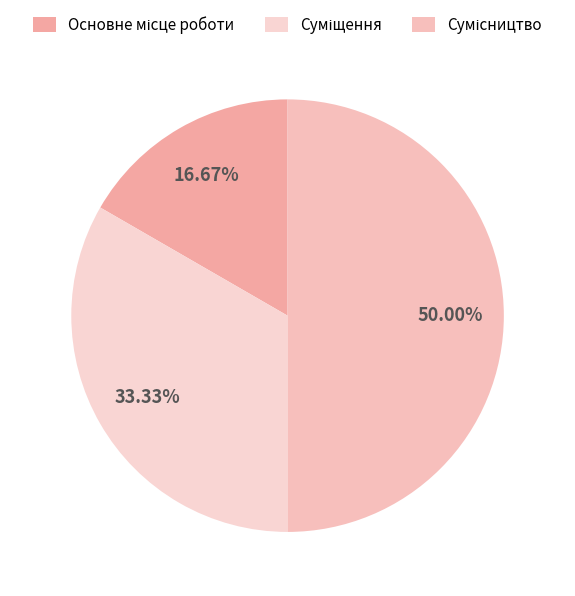

What percentage is NOT represented by Суміщення?

66.7%